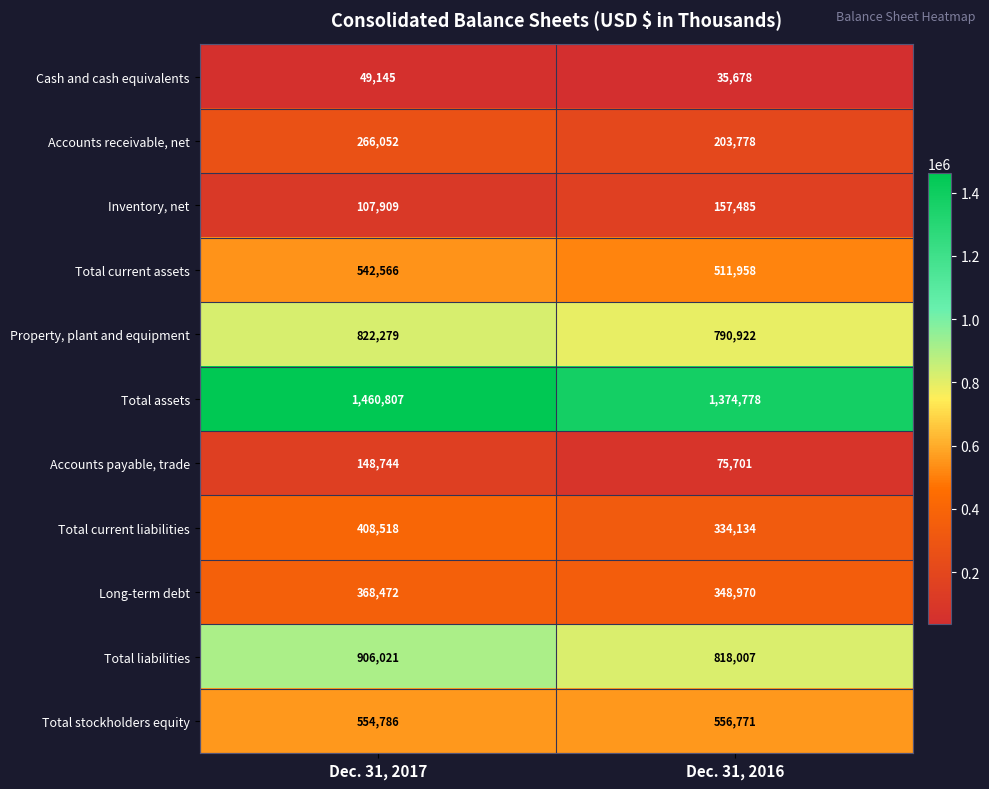

What is the spread (max minus min) of values at Dec. 31, 2017?

1411662